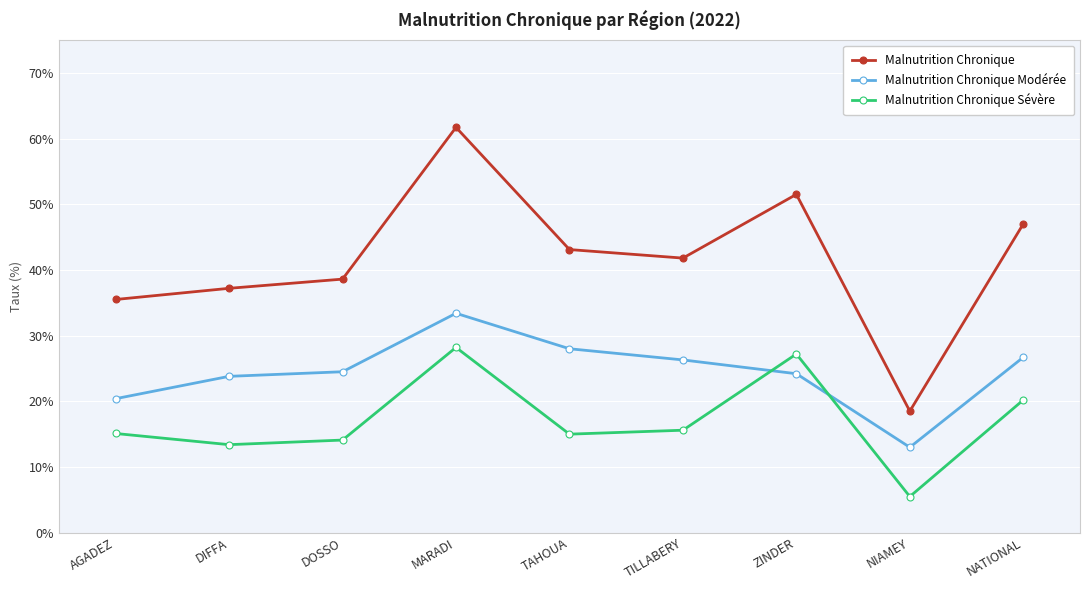

Rank the series at TILLABERY from lowest to highest value.

Malnutrition Chronique Sévère, Malnutrition Chronique Modérée, Malnutrition Chronique